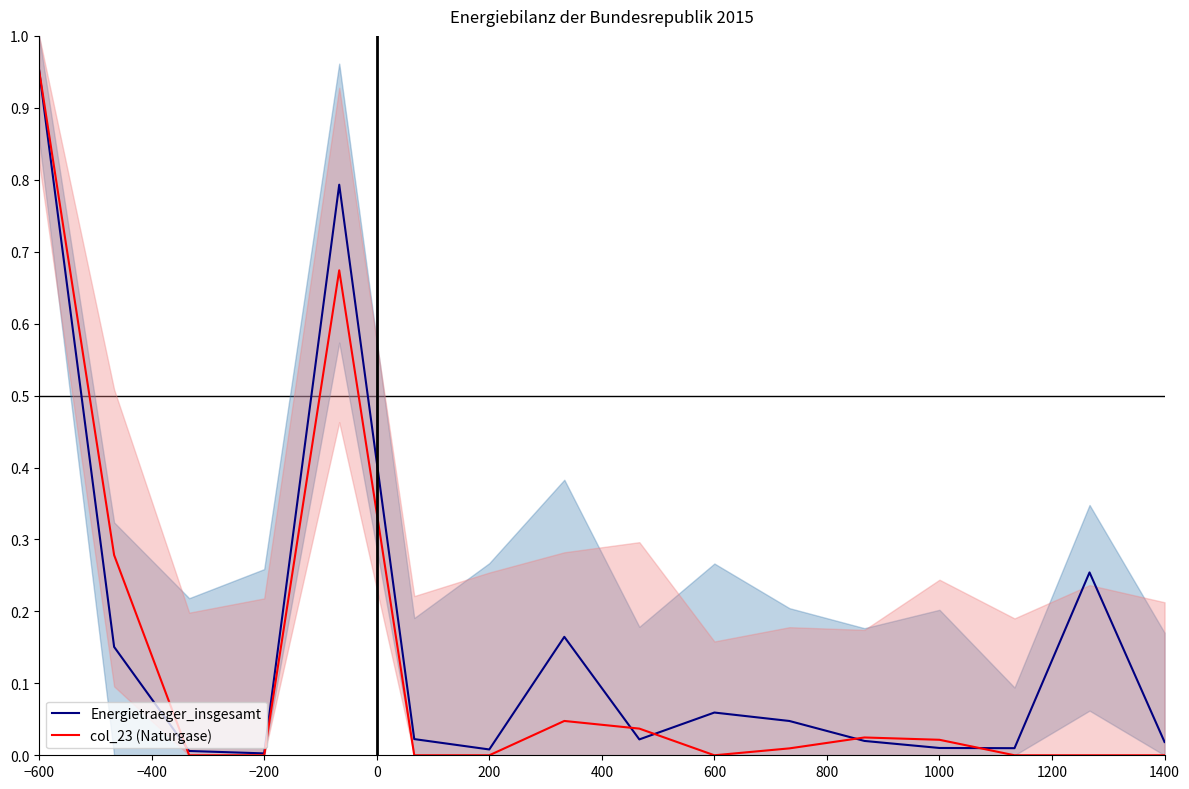

Rank the series by their average value, from lowest to highest.

col_23 (Naturgase), Energietraeger_insgesamt